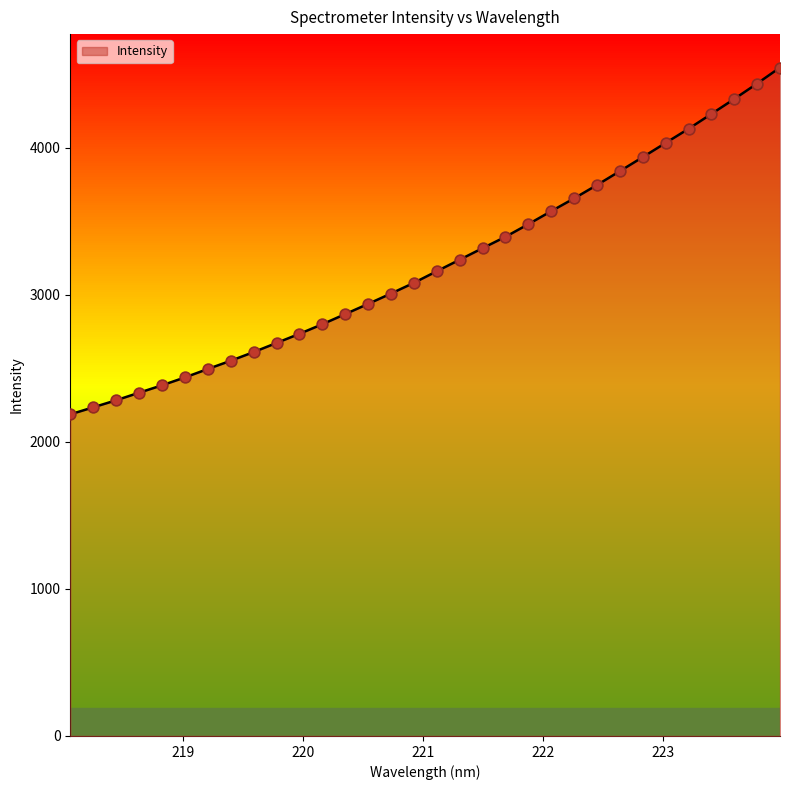

What is the difference between the maximum and minimum values?

2357.9